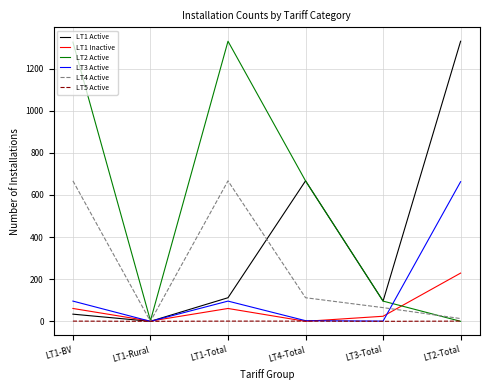

Which series has the largest total across all categories?

LT2 Active